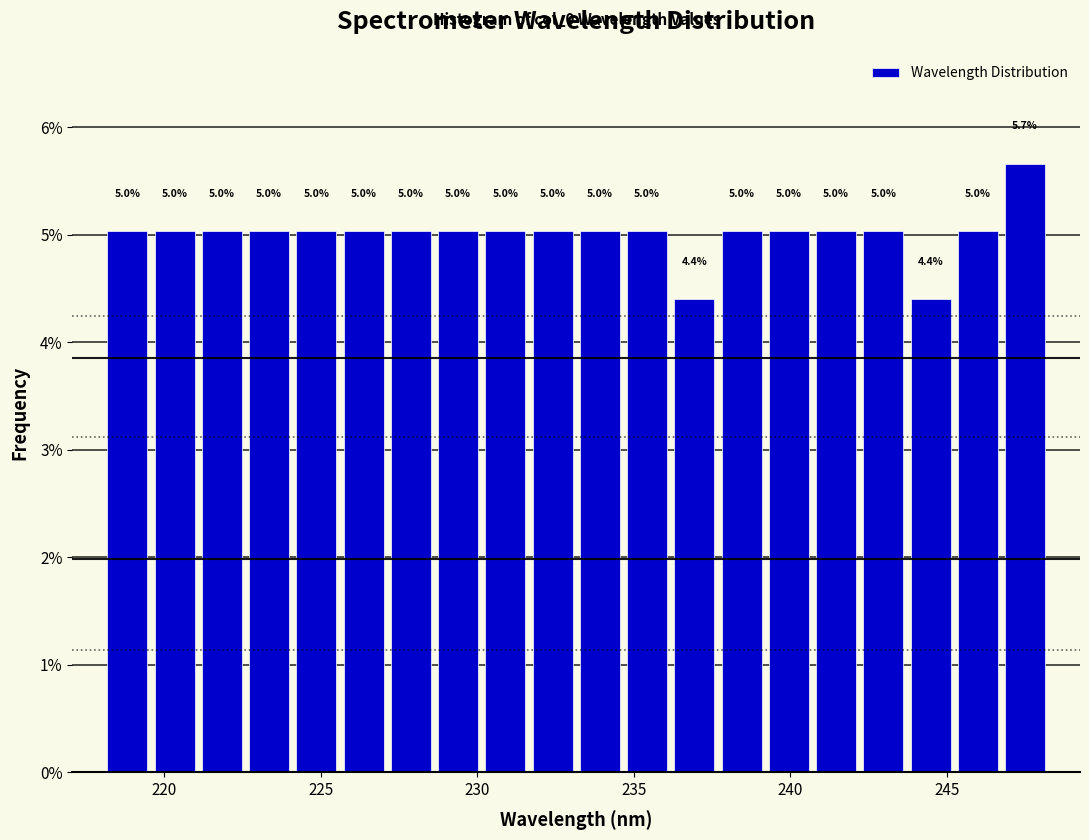

Around what value on the x-axis is the tallest bar? Give the approximate position of its centre, as read against the axis.

247.5